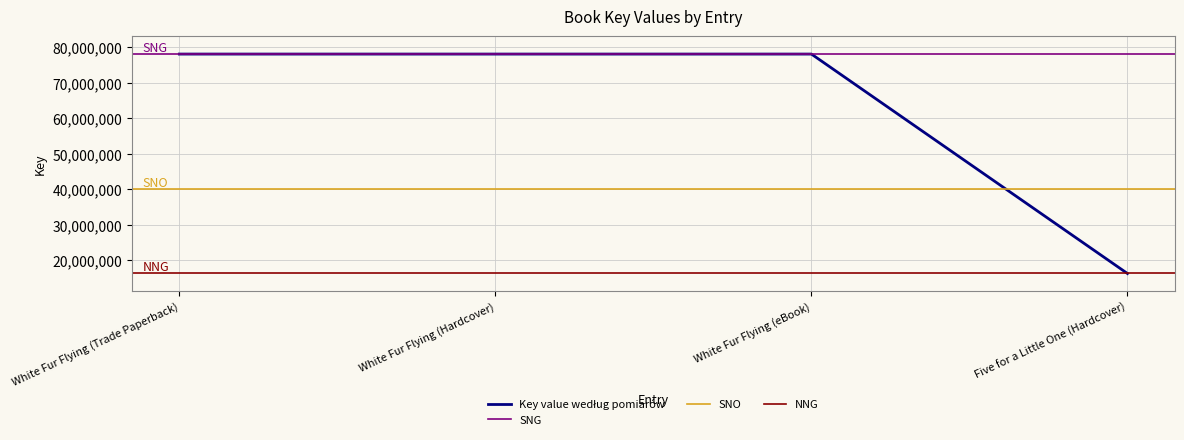

Reading left to right, what are all the values shown in this chart?

78141489	78141489	78141489	16330849